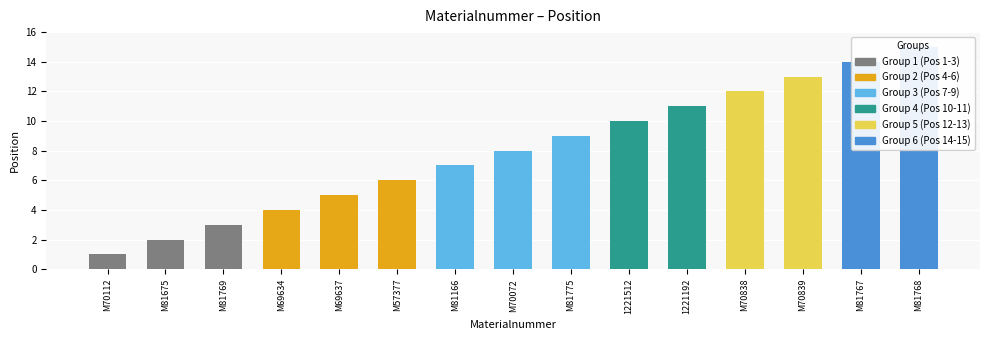

How many values are below 8?

7